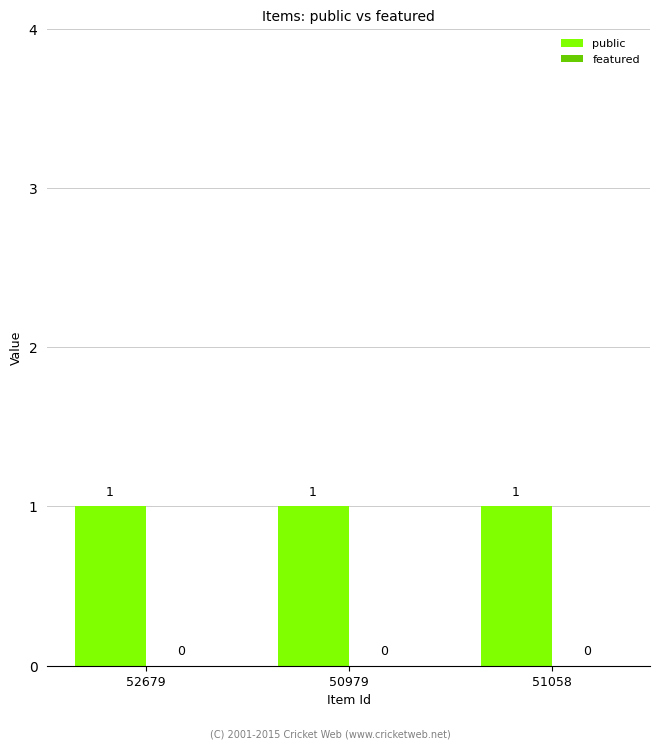

Where is public nearest to the value 1?

52679